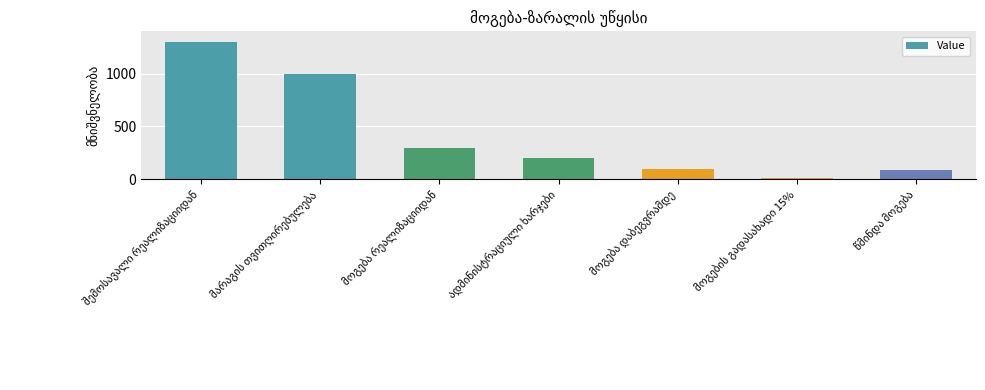

What is the value of the 1st bar from the left?

1300